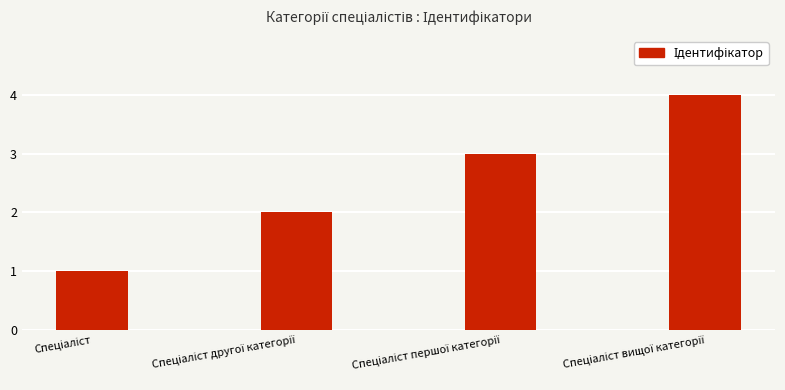

What is the greatest value displayed?

4